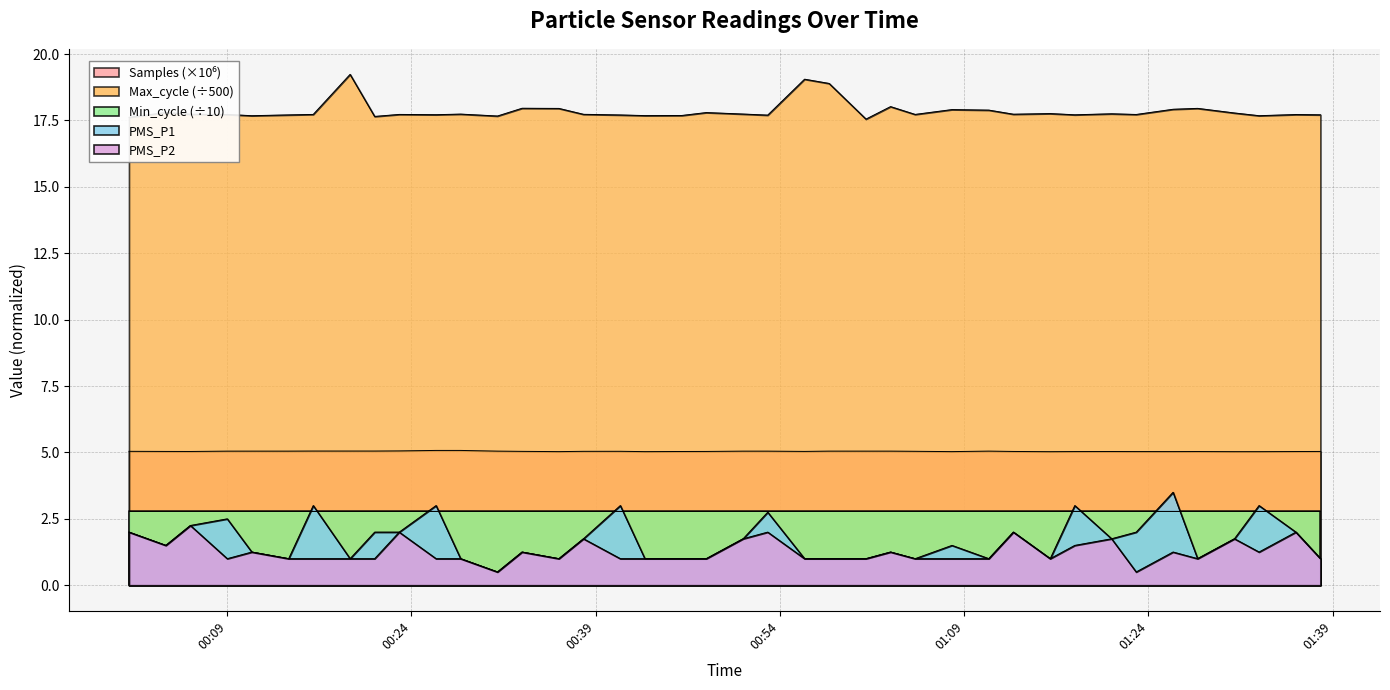

What is the difference between the second highest and minimum values in the PMS_P1 series?

2.5